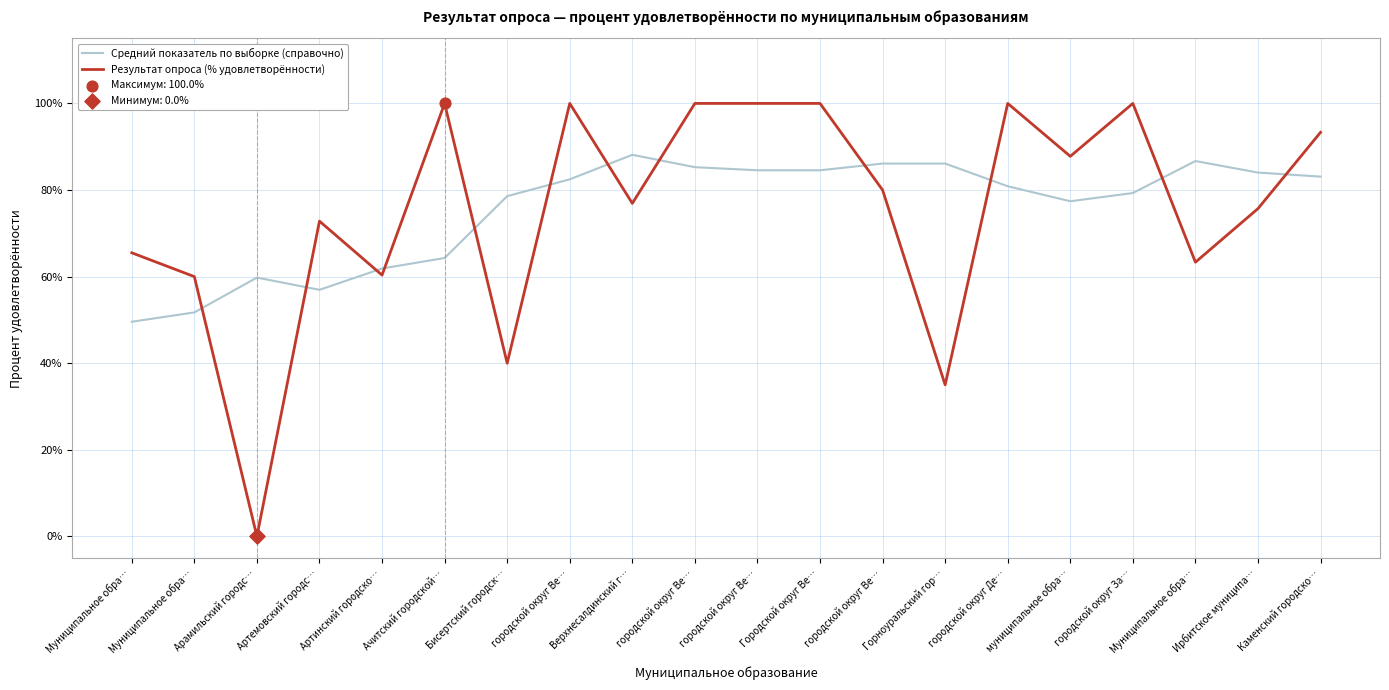

Is the value of Средний показатель по выборке (справочно) at Верхнесалдинский г… greater than the value of Результат опроса (% удовлетворённости) at Муниципальное обра…?

Yes